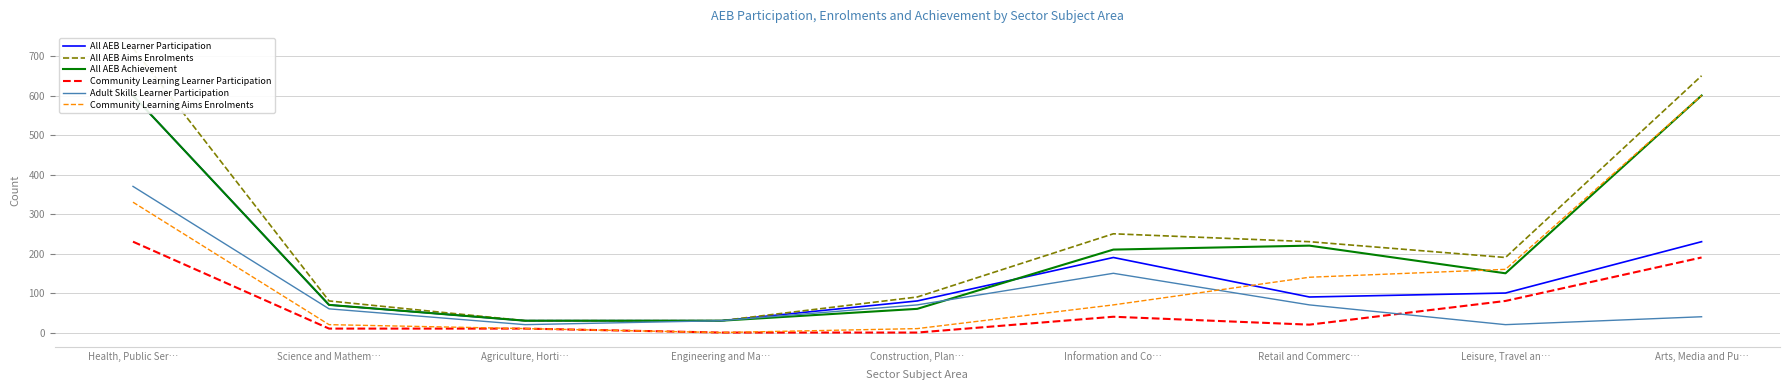

How many positive values does the Community Learning Learner Participation series have?

7